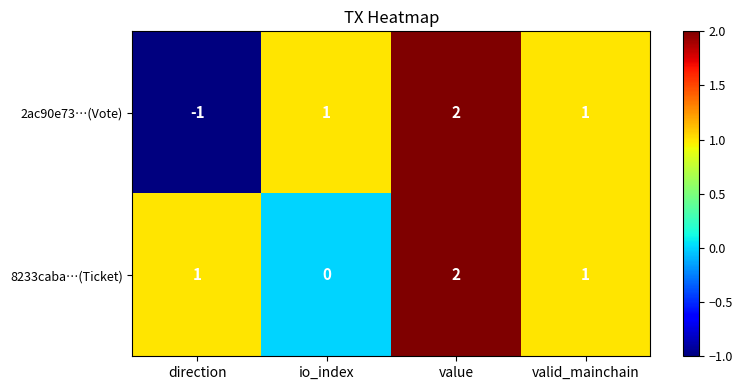

What is the sum of all 8233caba…(Ticket) values?

4